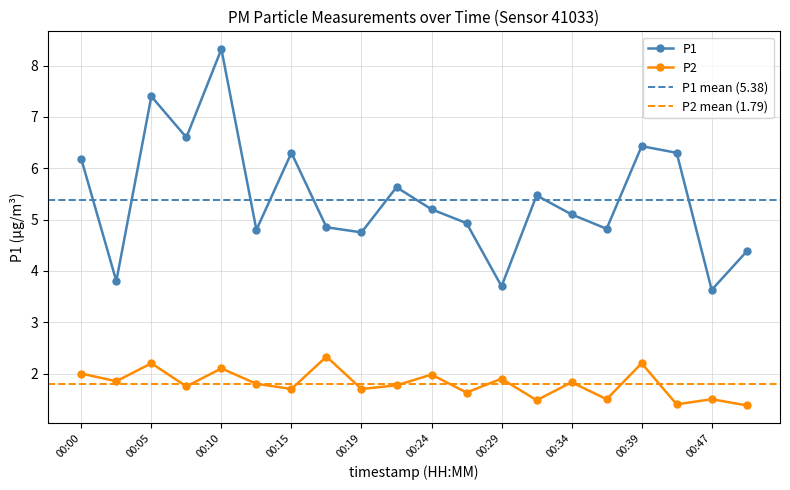

Is it true that P2 equals 2.0 at 00:24?

True